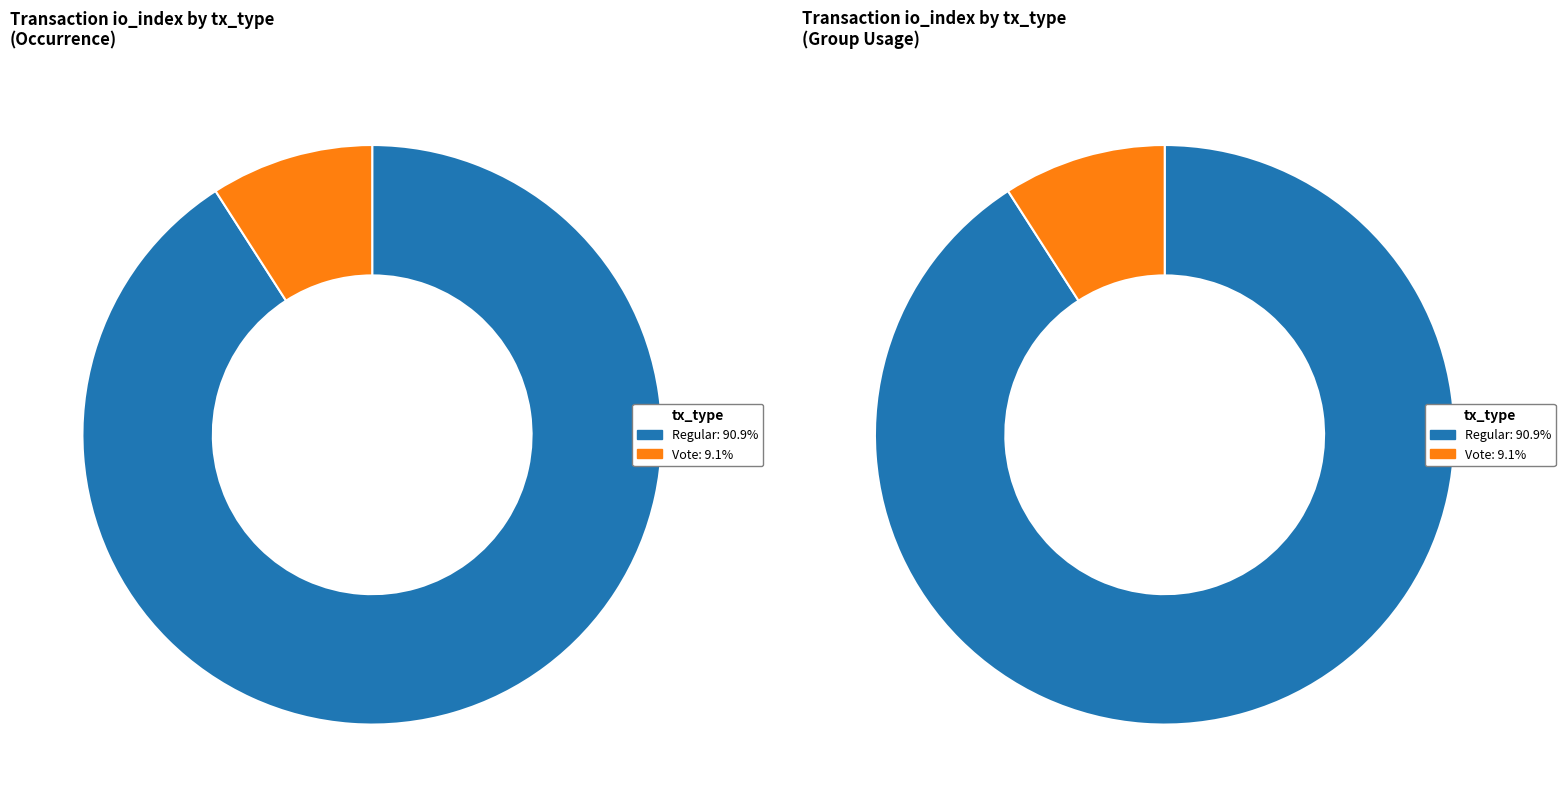

Which category has the smallest portion of the pie?

Vote (io_index=2)